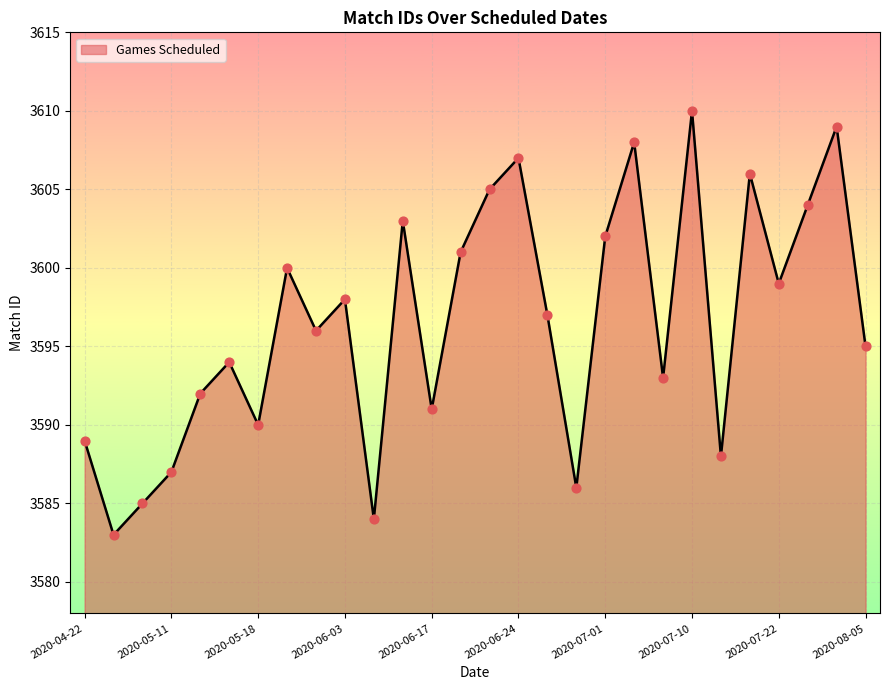

What is the greatest value displayed?

3610